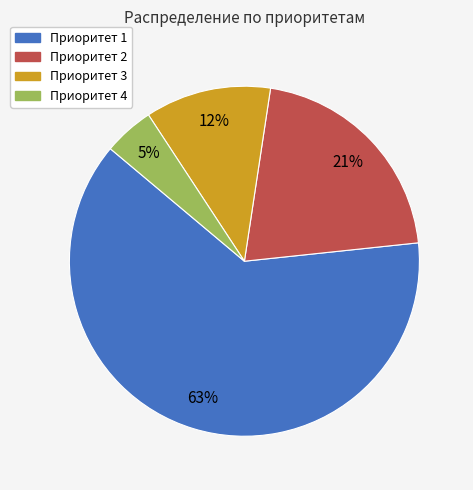

Is the sum of Приоритет 4 and Приоритет 3 greater than half?

No